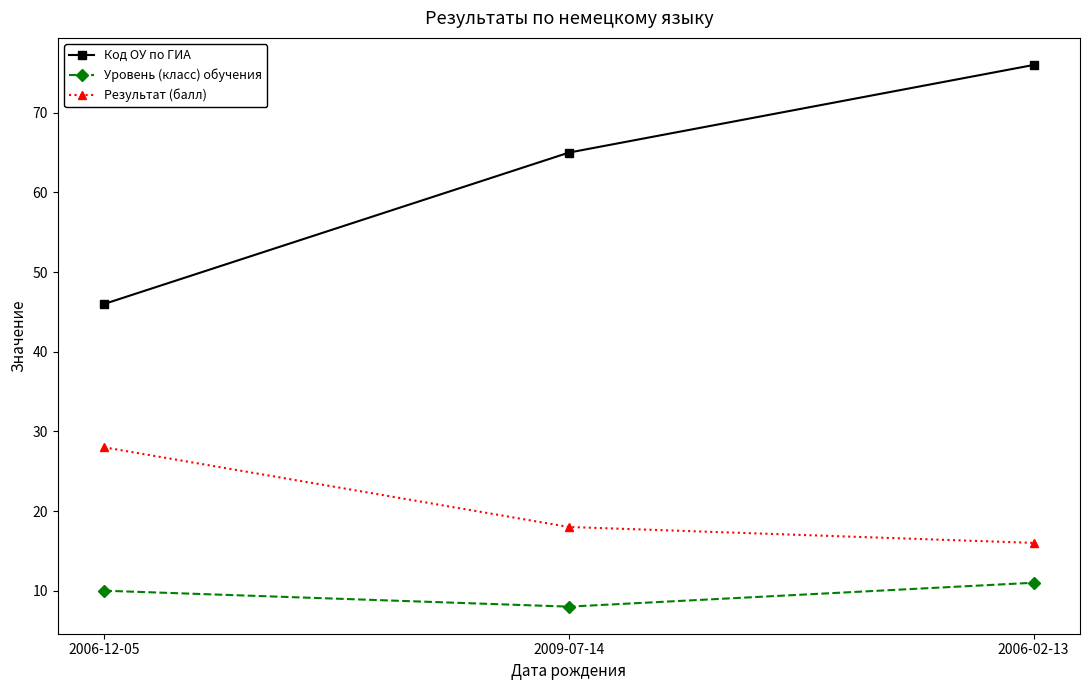

Count the number of categories in the chart.

3